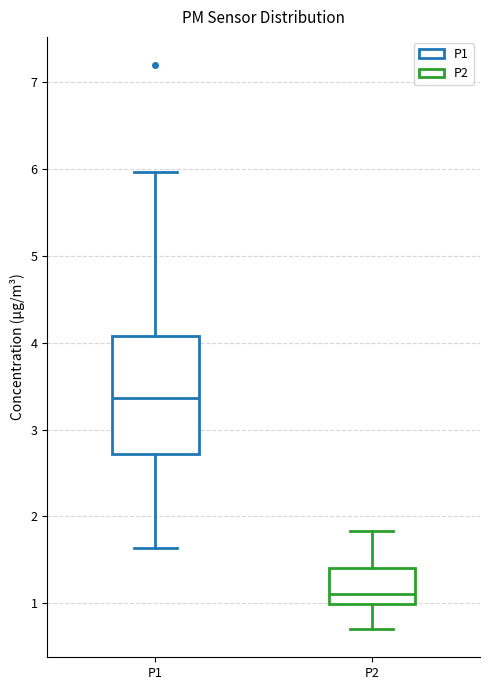

Reading left to right, transcribe this box plot: for each box, give where its median line is, the range the box spans, and where its two whiskers end, as read against the y-axis. The values are not printed on the chart, so give them approximately, as read against the axis.

P1: median 3.4, box 2.7 to 4.1, whiskers 1.6 to 6.0
P2: median 1.1, box 1.0 to 1.4, whiskers 0.7 to 1.8